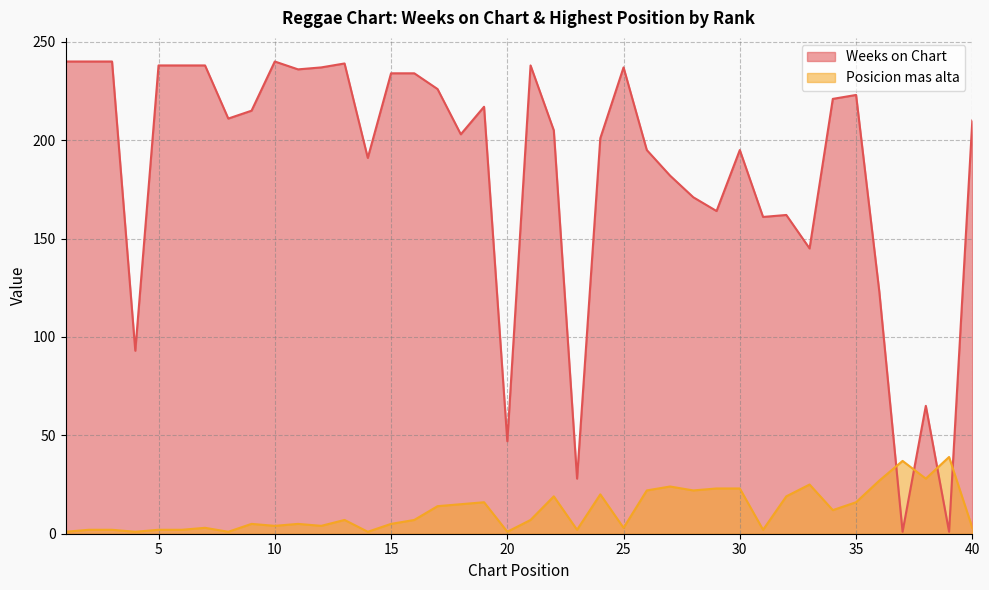

Is the value of Weeks on Chart at 5 greater than the value of Posicion mas alta at 26?

Yes